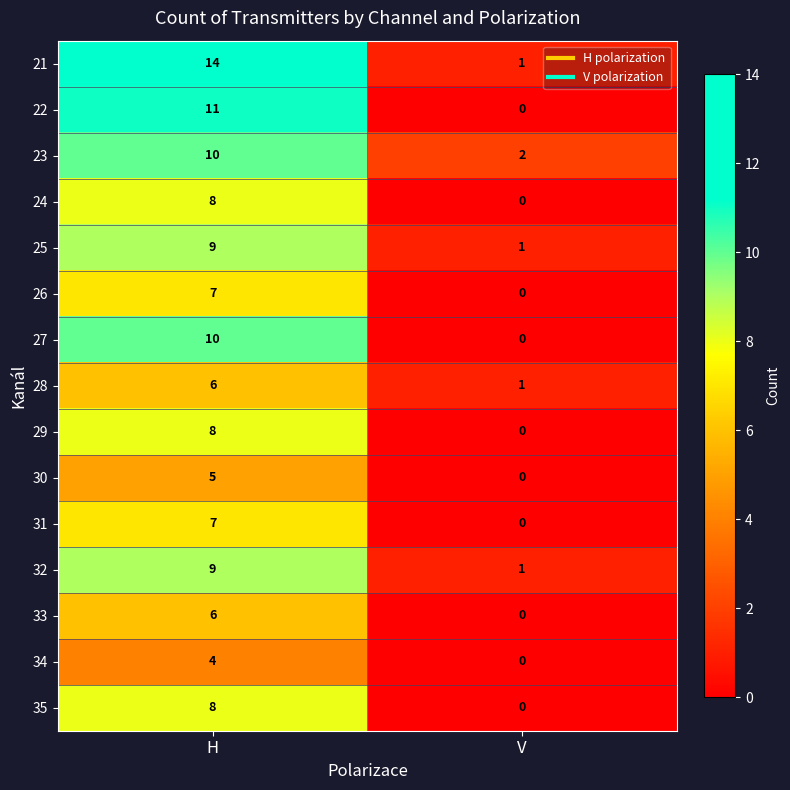

What is the difference between the highest and lowest values at H?

10